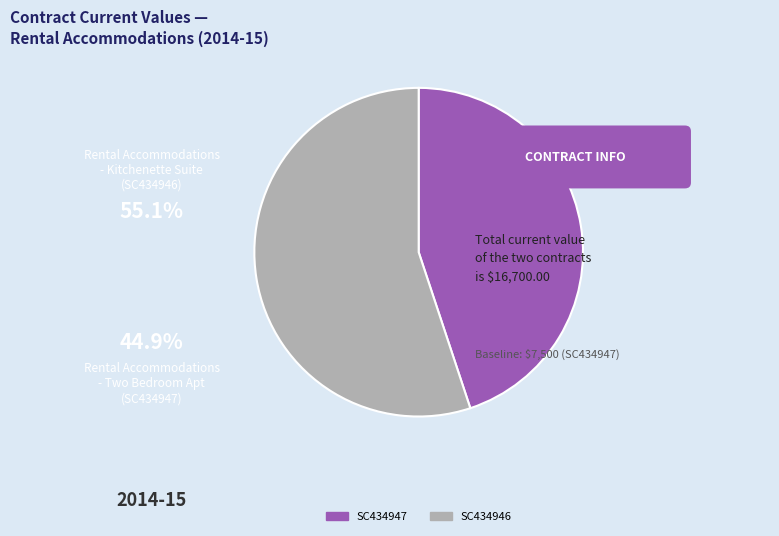

Rank the categories by value from highest to lowest.

SC434946, SC434947